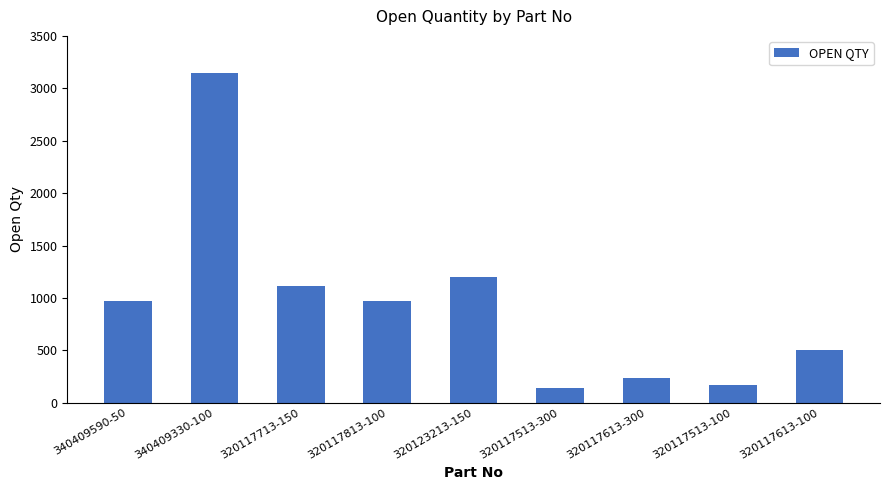

Which has a higher value, 340409330-100 or 320117713-150?

340409330-100